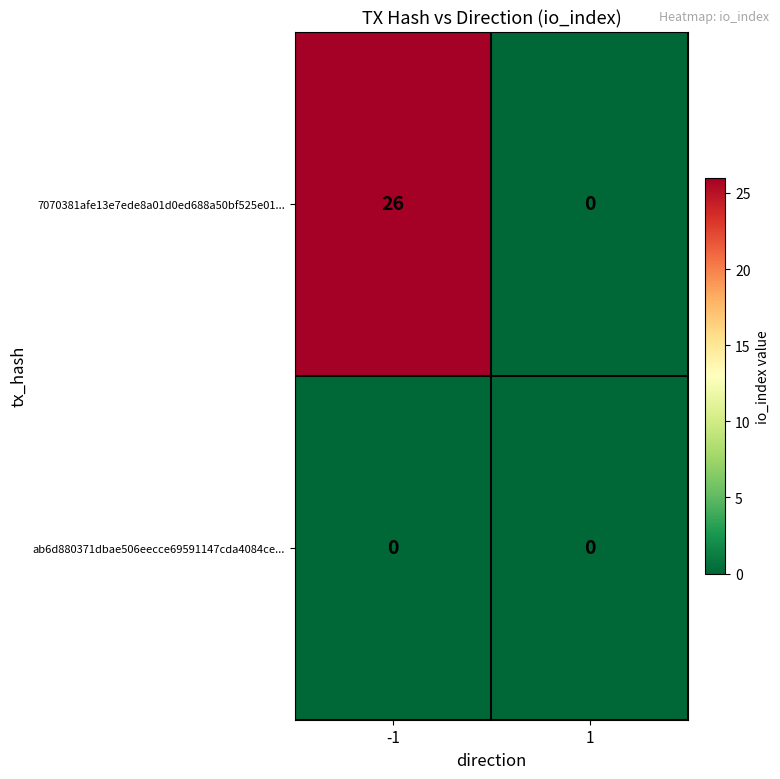

Reading left to right, transcribe all the data shown in this chart.

7070381afe13e7ede8a01d0ed688a50bf525e01...: 26	0
ab6d880371dbae506eecce69591147cda4084ce...: 0	0